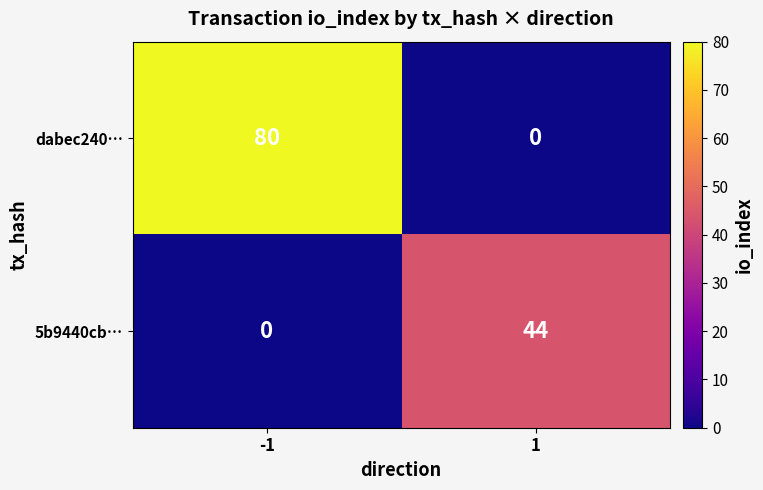

What is the maximum value for 5b9440cb…?

44